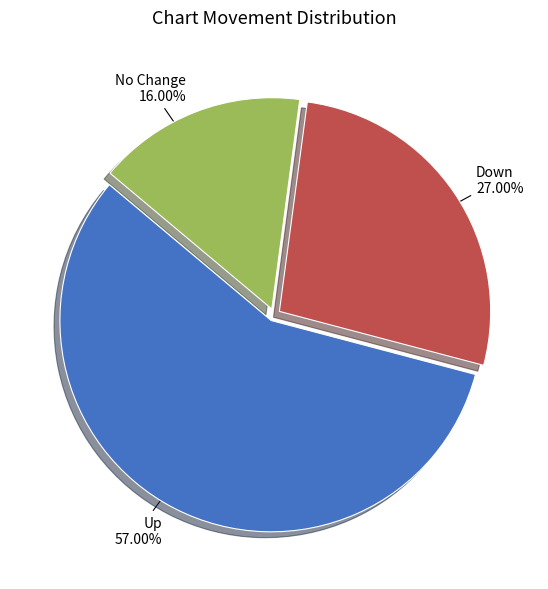

Is there a majority slice in this chart?

Yes